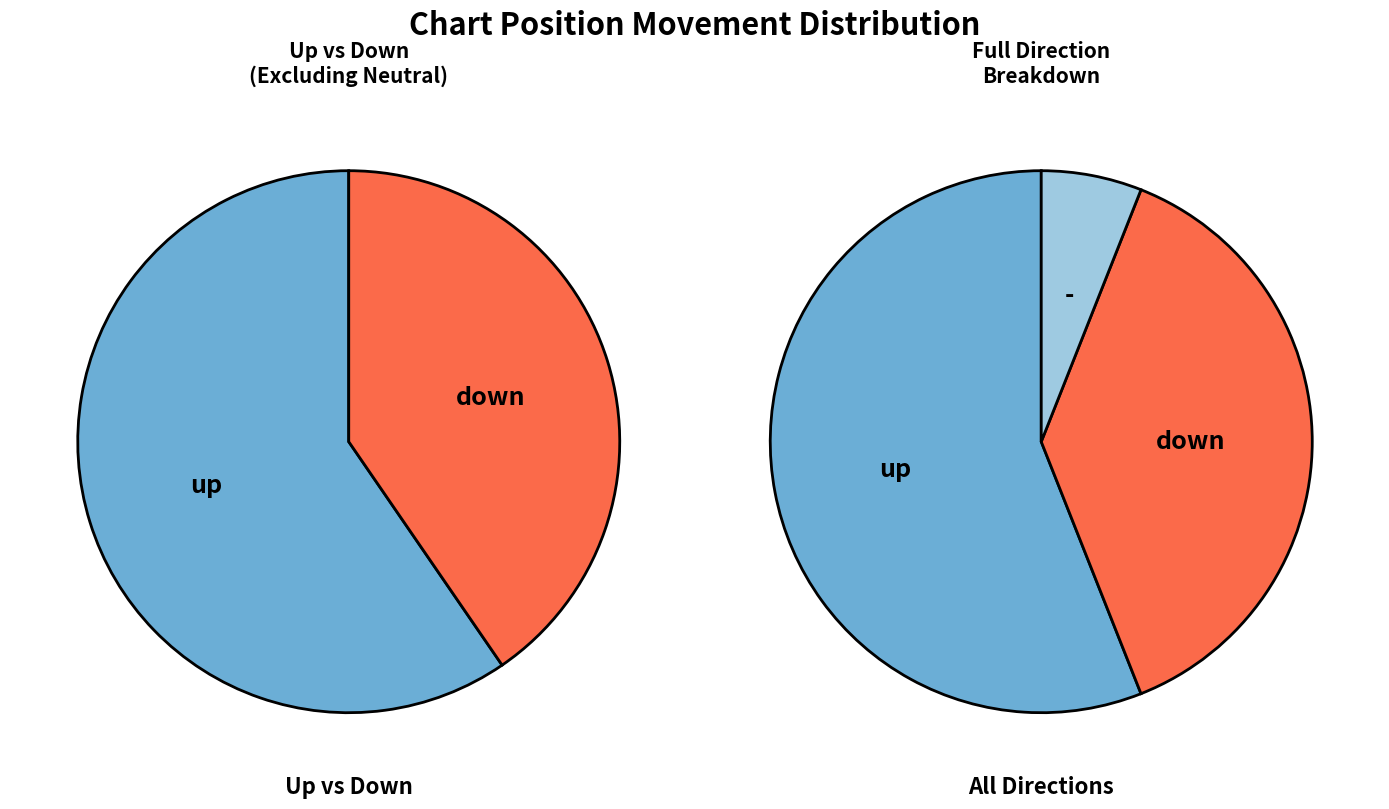

What percentage is the down slice, to the nearest percent?

38%